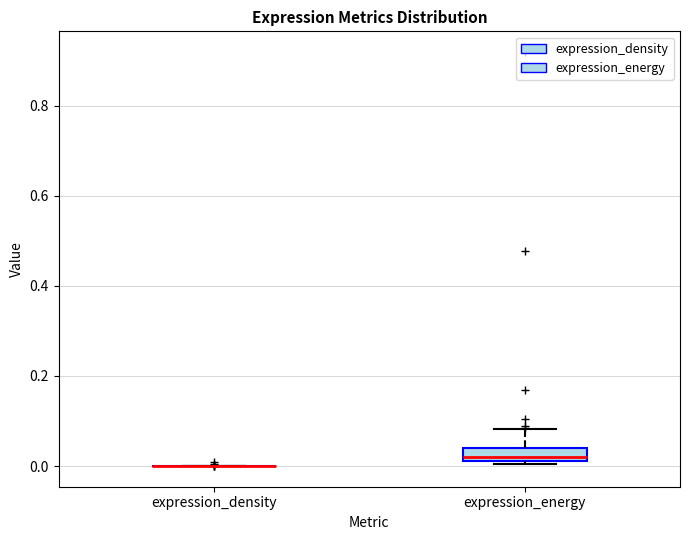

Where is the upper edge of the box for expression_energy on the y-axis? The values are not printed on the chart, so give them approximately, as read against the axis.

0.04